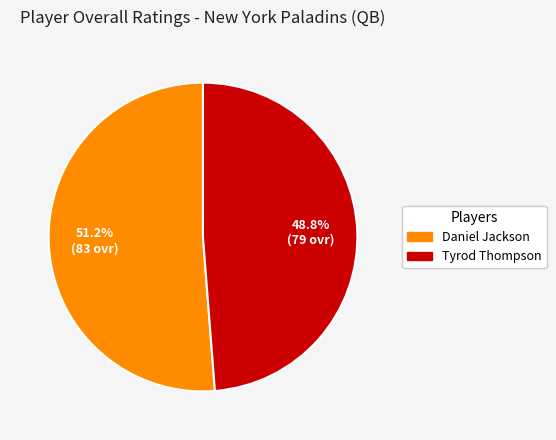

Between Tyrod Thompson and Daniel Jackson, which is larger?

Daniel Jackson